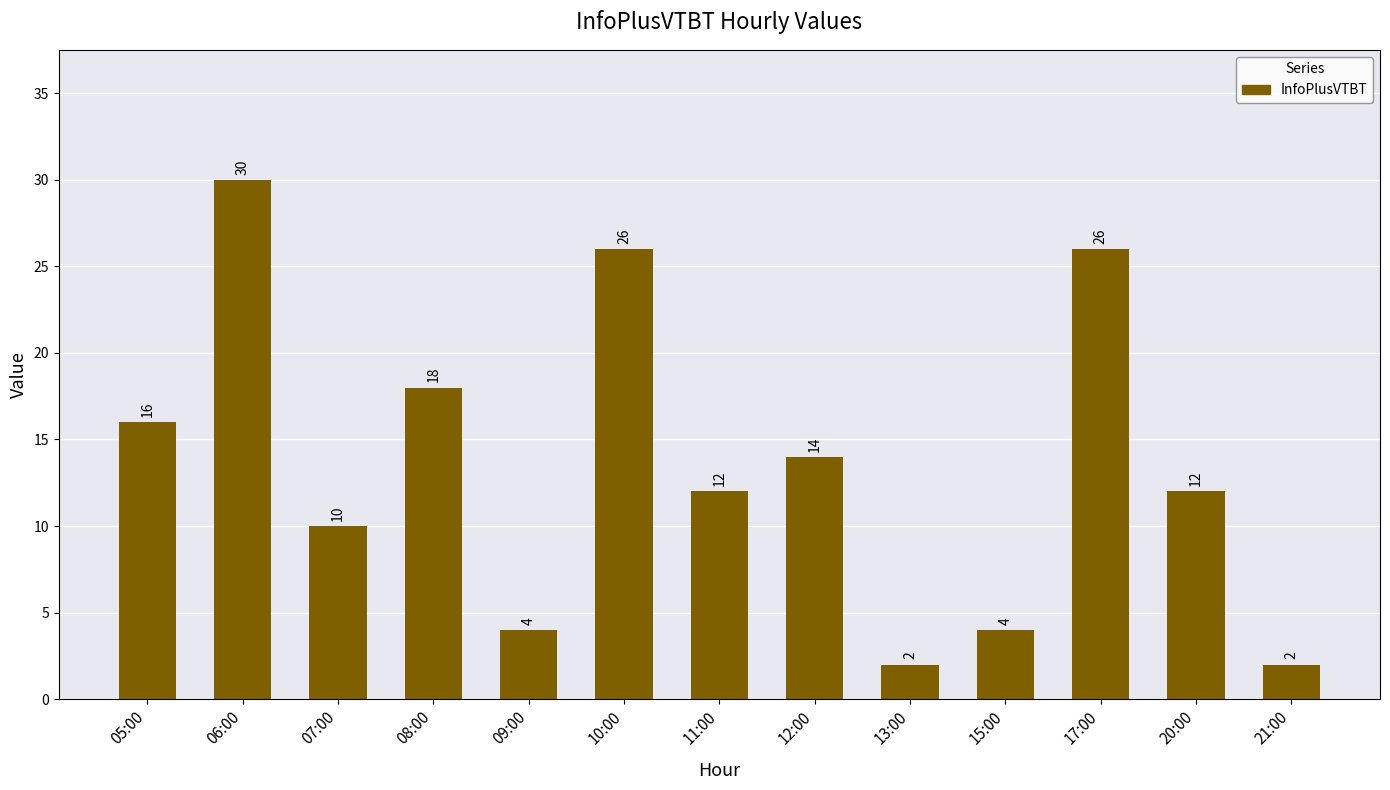

What is the minimum value shown in the chart?

2